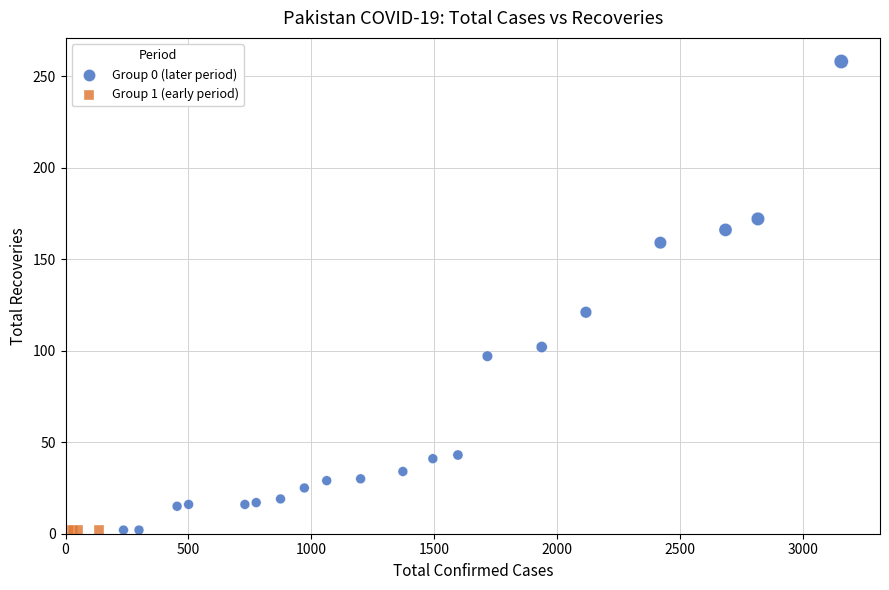

Which series reaches the maximum Y coordinate?

Group 0 (later period)